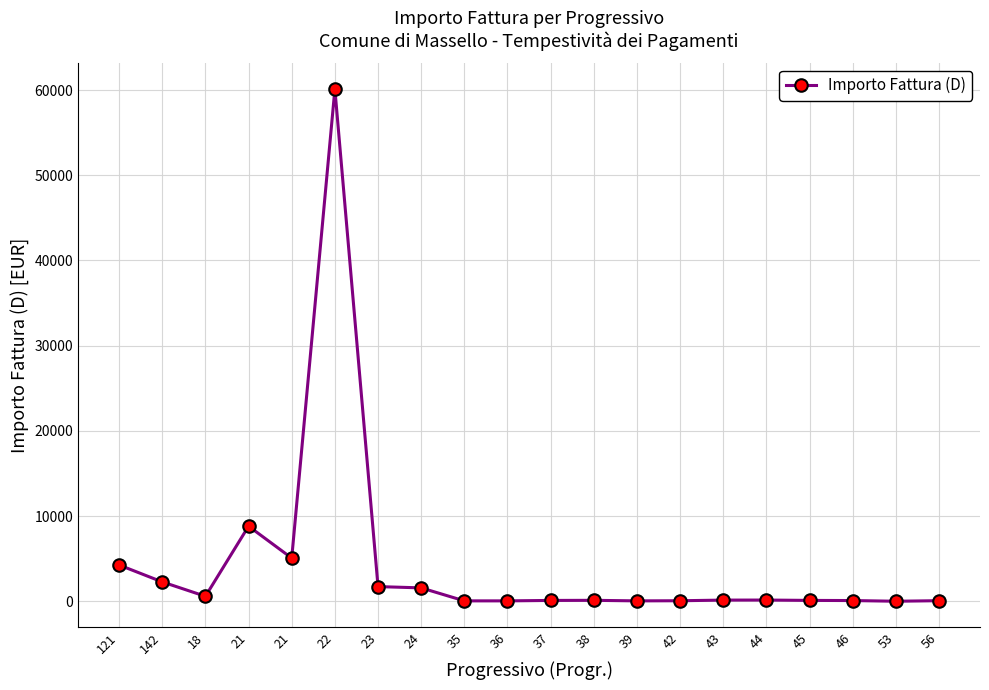

List the labels in order of value, smallest first.

53, 35, 36, 39, 42, 56, 46, 37, 45, 38, 43, 44, 18, 24, 23, 142, 121, 21, 21, 22